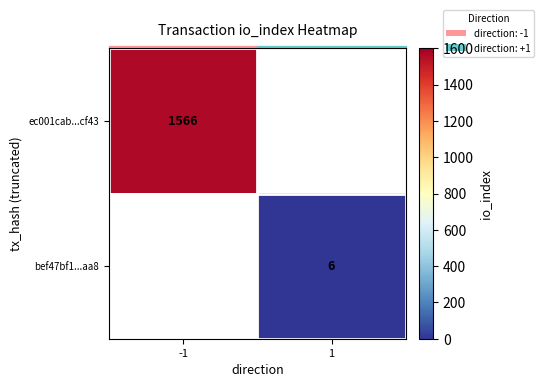

True or false: bef47bf1...aa8 has a value of 10 at 1.

False